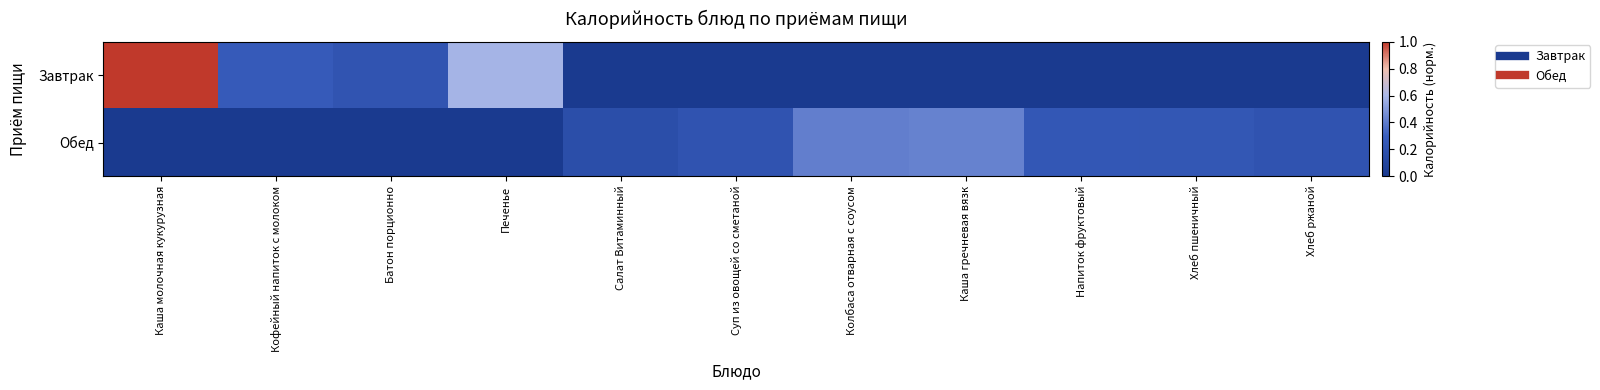

At which category is the sum across all series the highest?

Каша молочная кукурузная